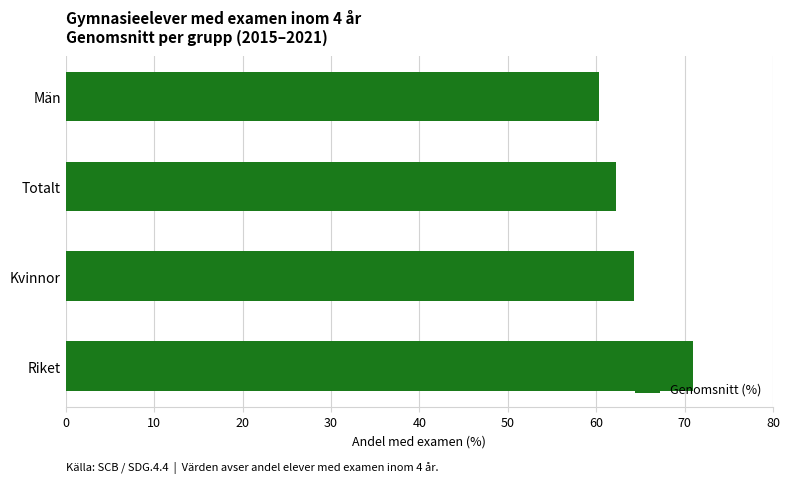

What is the sum of all values?

257.9